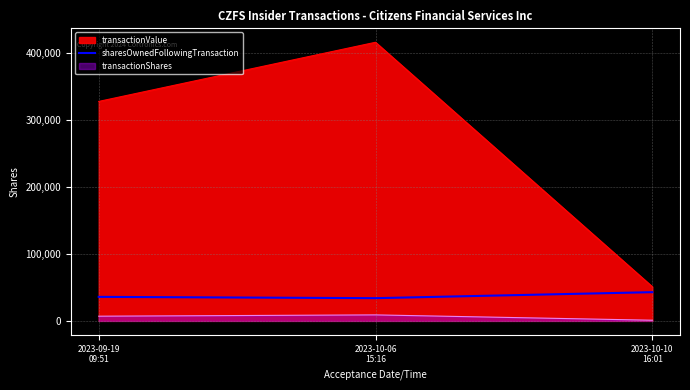

What is the maximum value shown in the chart?

42821